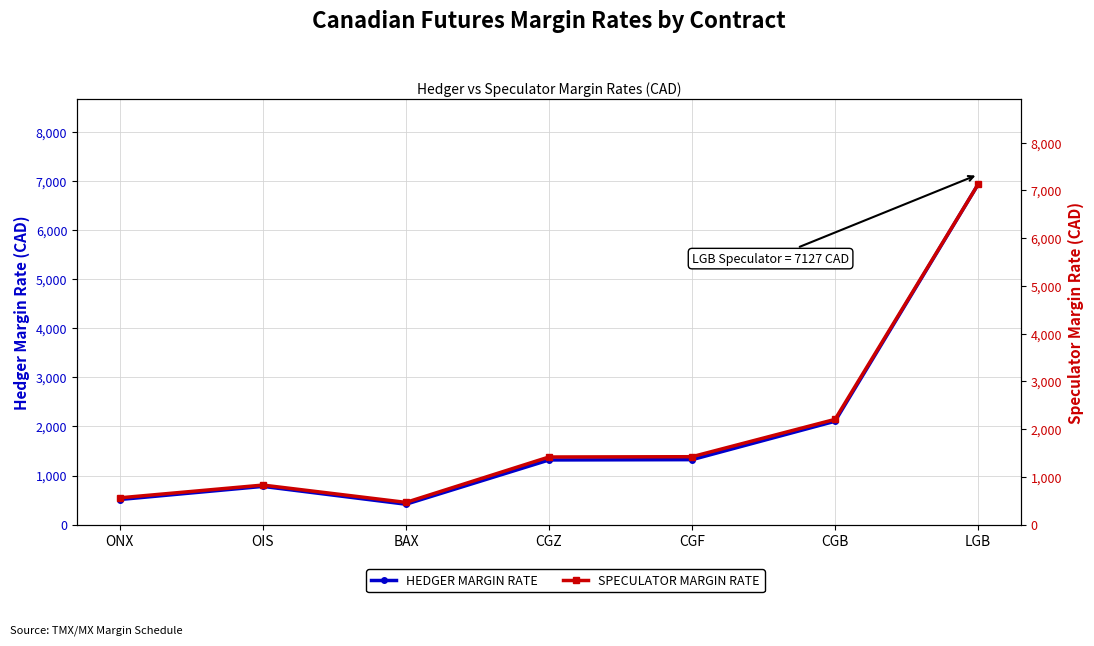

How many interior local valleys does the SPECULATOR MARGIN RATE series have?

1